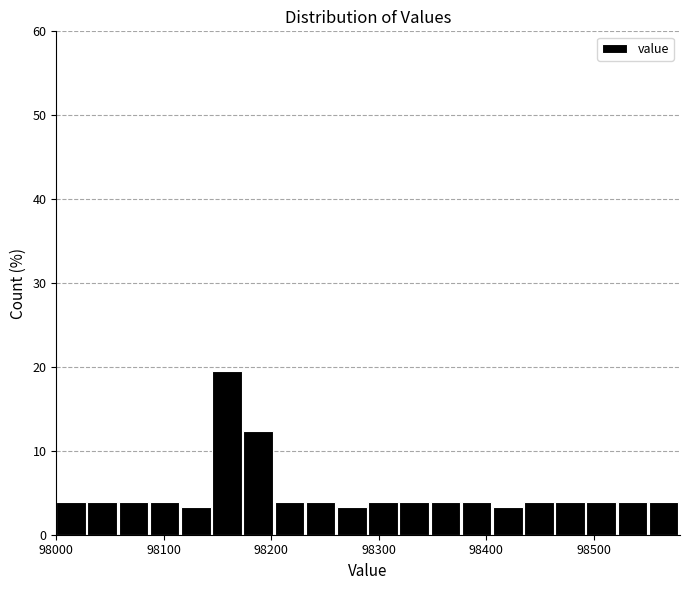

Around what value on the x-axis is the tallest bar? Give the approximate position of its centre, as read against the axis.

98160